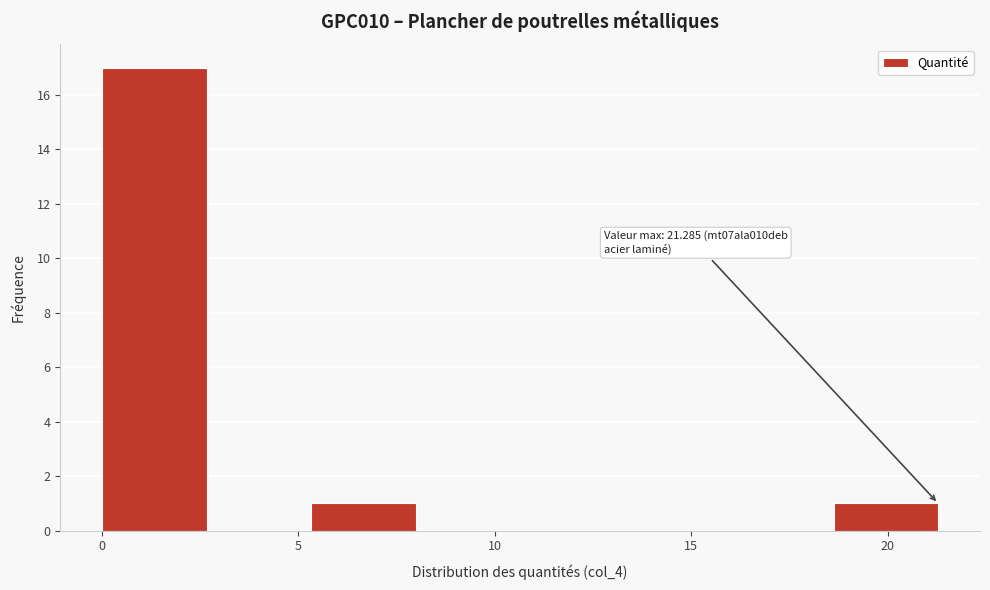

Which range on the x-axis has the tallest bar?

0.0 to 2.5